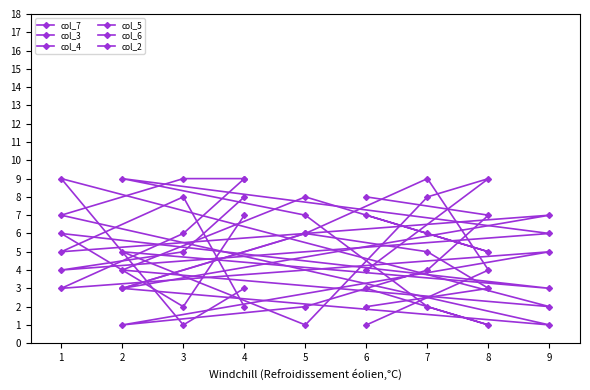

Reading left to right, list all the values displayed in this chart.

col_7: 9	6	3	5	1	2	4	7	8
col_3: 9	9	7	1	3	6	5	3	2
col_4: 3	1	9	2	4	8	6	5	7
col_5: 8	5	4	6	9	7	2	1	3
col_6: 7	2	6	3	5	1	8	9	4
col_2: 2	8	5	7	3	6	9	4	1